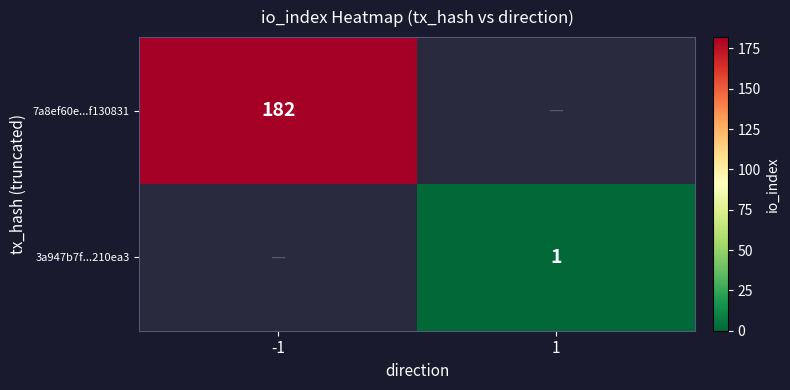

The value of 3a947b7f...210ea3 at 1 is 1. True or false?

True